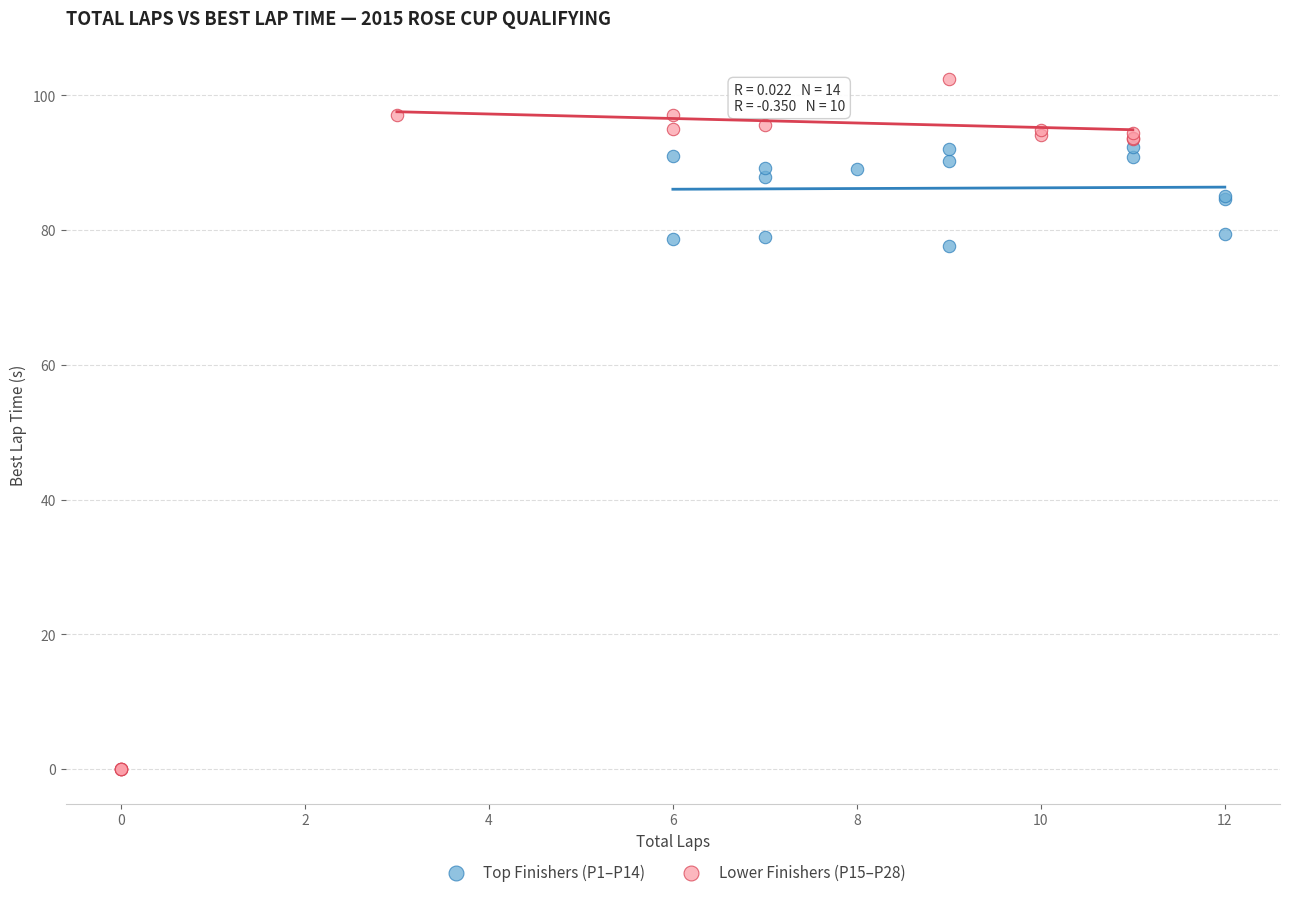

What are all the series names shown in the legend?

Top Finishers (P1–P14), Lower Finishers (P15–P28)